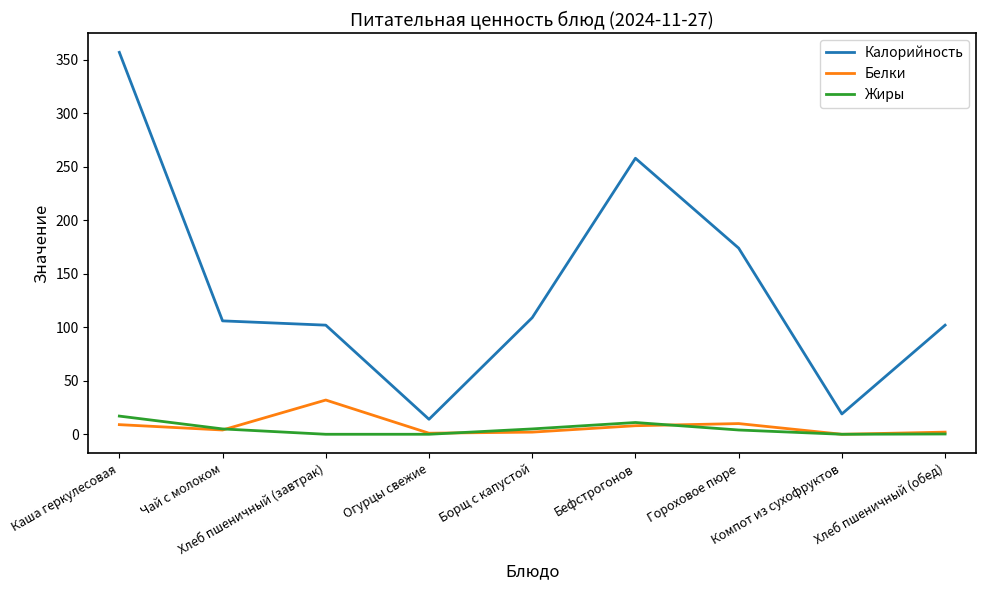

True or false: Белки and Калорийность cross at least once.

False